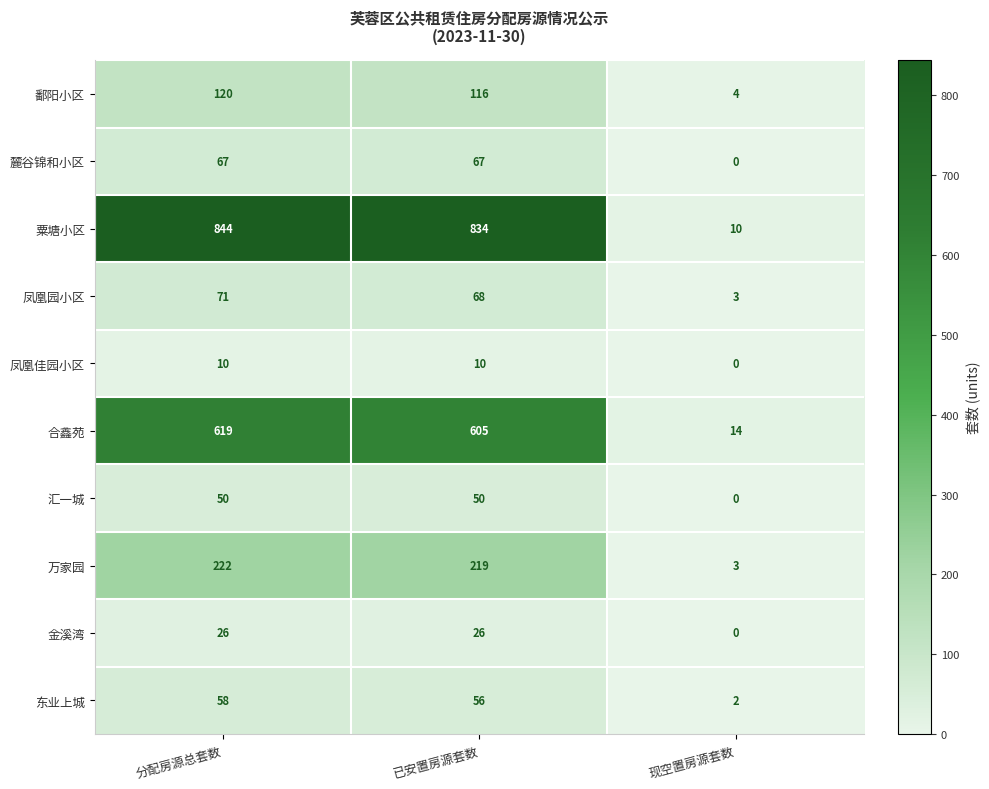

How many categories are shown in the chart?

3